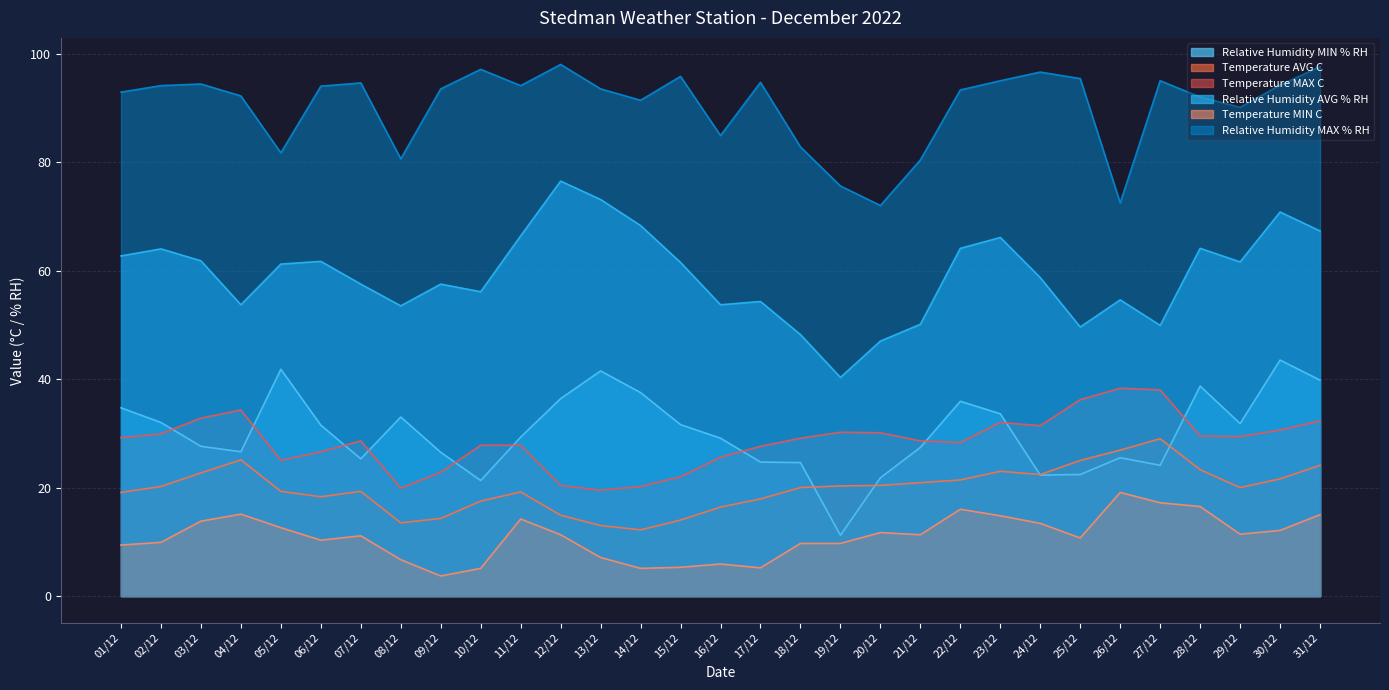

Which series has the widest spread of values?

Relative Humidity AVG % RH